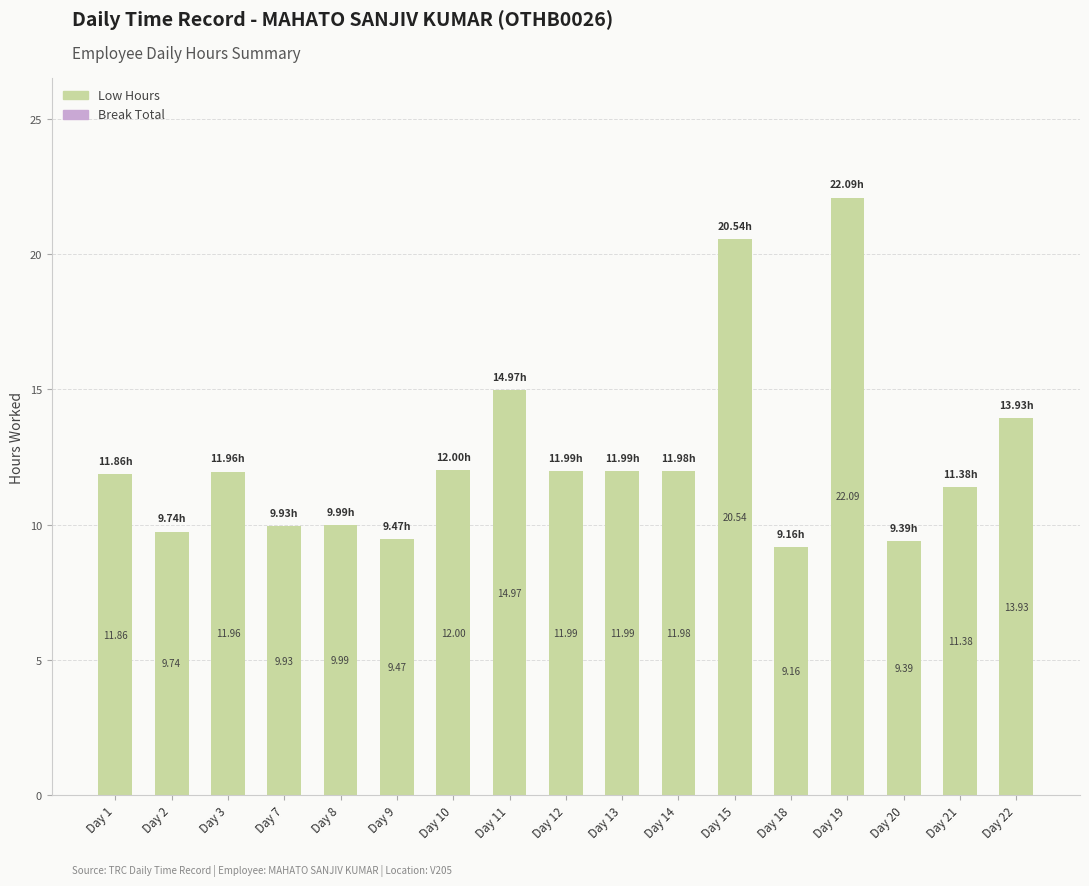

What is the difference between the values at Day 11 and Day 14?

3.0